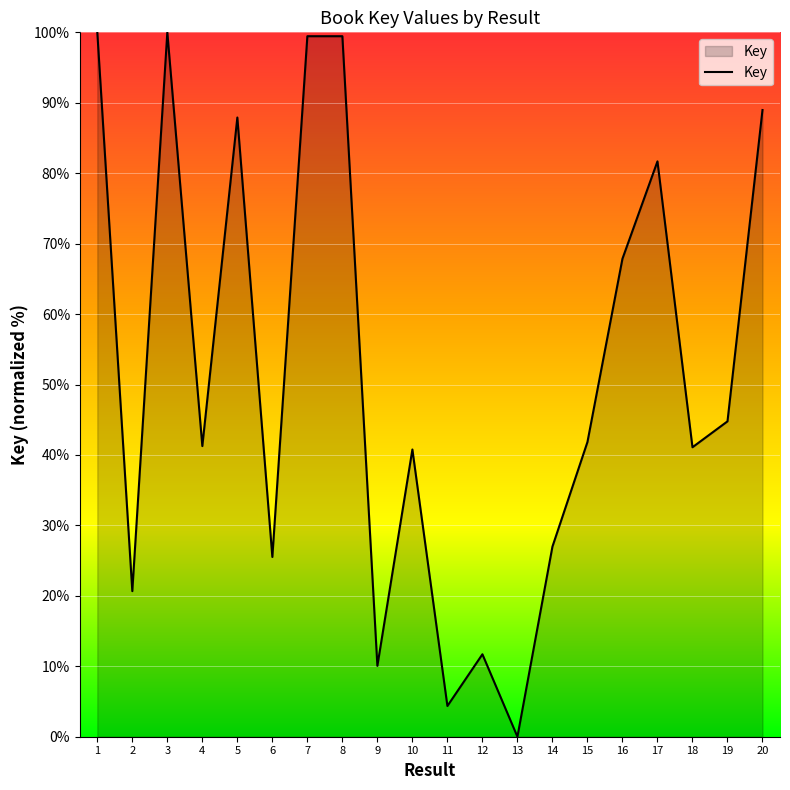

What is the average value?

51.7